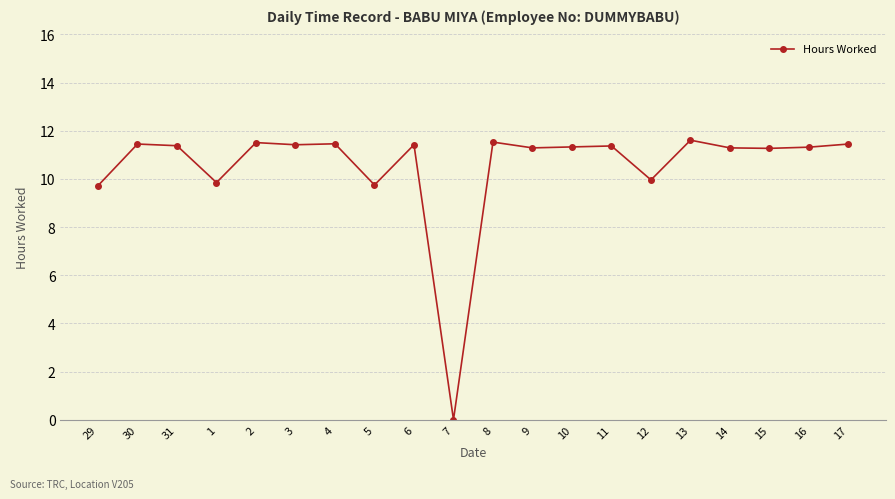

Where is the first local minimum?

1